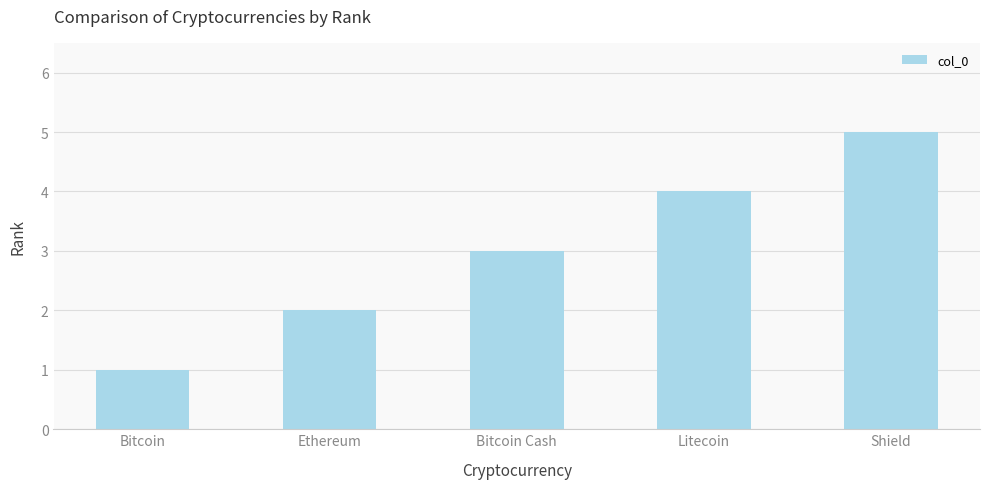

True or false: the data shows 1 at Ethereum.

False